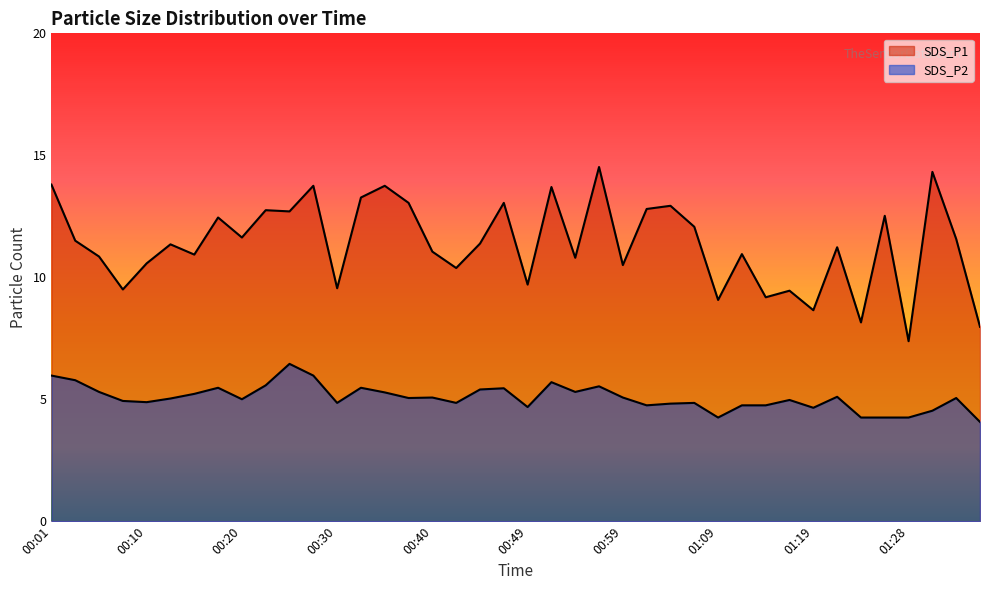

The value of SDS_P2 at 00:25 is 6.5. True or false?

True